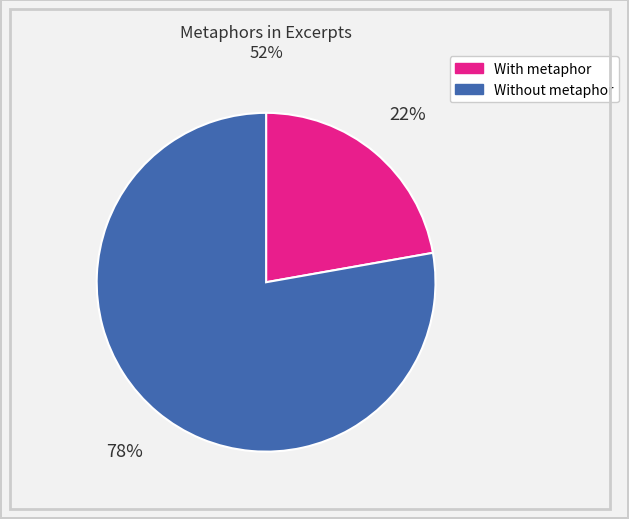

To the nearest percent, what is the average slice percentage?

50%